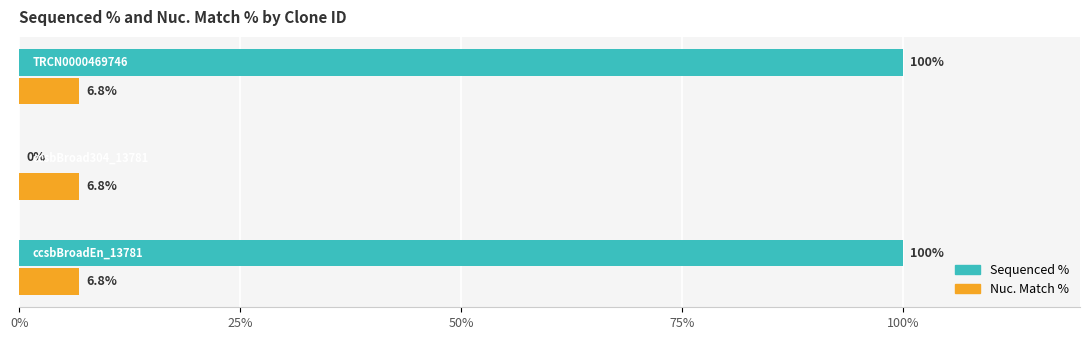

Which series has the widest spread of values?

Sequenced %